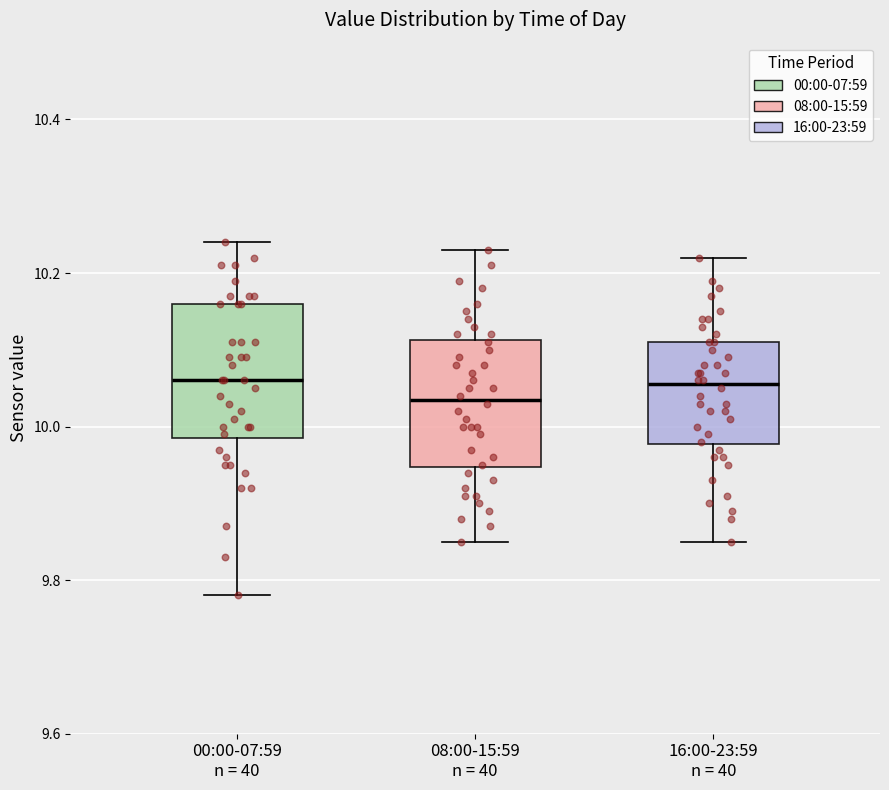

Reading left to right, read every box against the y-axis: the position of its median line, the range the box covers, and the ends of its whiskers. The values are not printed on the chart, so give them approximately, as read against the axis.

00:00-07:59 n = 40: median 10.06, box 9.98 to 10.16, whiskers 9.78 to 10.24
08:00-15:59 n = 40: median 10.04, box 9.94 to 10.12, whiskers 9.86 to 10.24
16:00-23:59 n = 40: median 10.06, box 9.98 to 10.12, whiskers 9.86 to 10.22